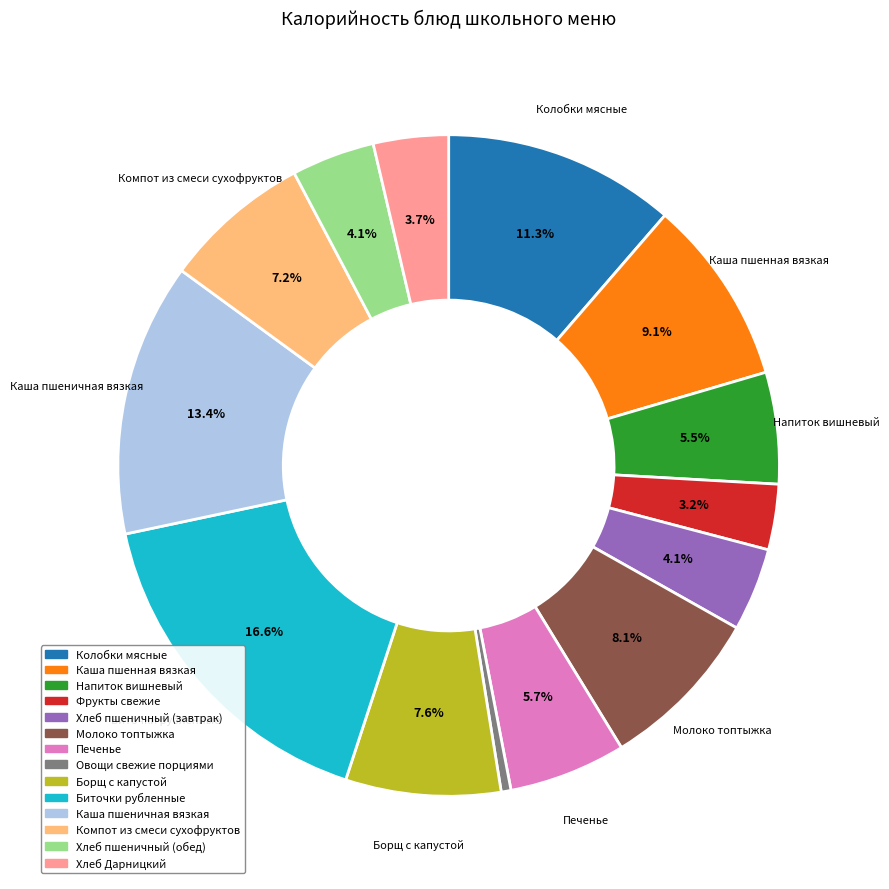

What is the ratio of the value at Молоко топтыжка to the value at Овощи свежие порциями?

16.9